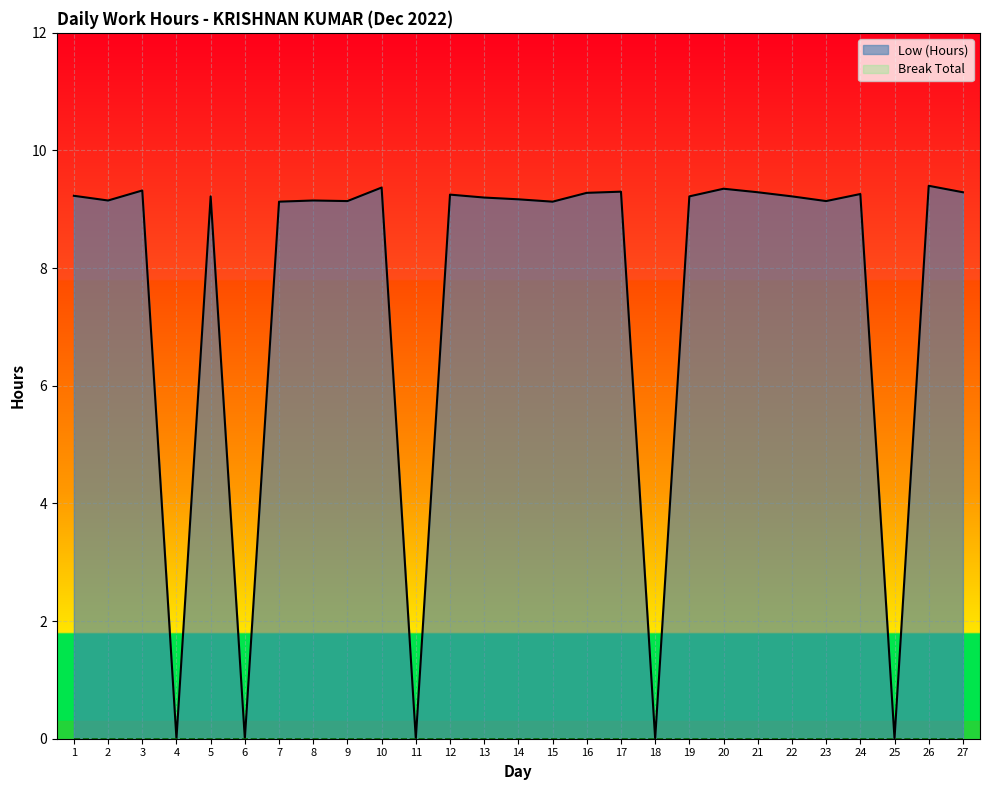

Reading left to right, what are all the values shown in this chart?

1=9.2	2=9.2	3=9.3	4=0.0	5=9.2	6=0.0	7=9.1	8=9.2	9=9.1	10=9.4	11=0.0	12=9.2	13=9.2	14=9.2	15=9.1	16=9.3	17=9.3	18=0.0	19=9.2	20=9.3	21=9.3	22=9.2	23=9.1	24=9.3	25=0.0	26=9.4	27=9.3